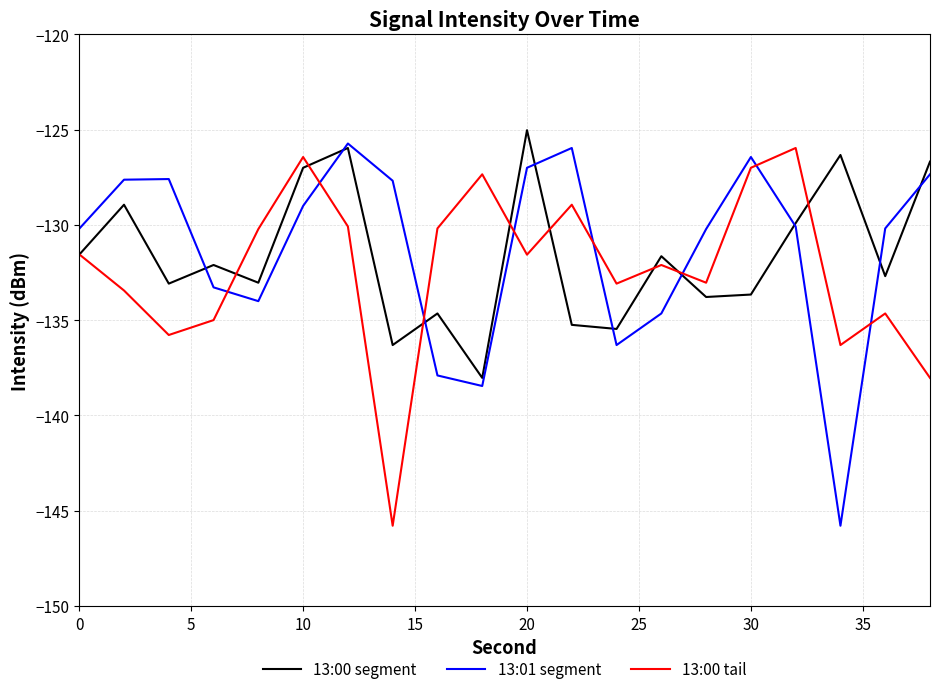

What is the lowest value of the 13:01 segment series?

-145.8